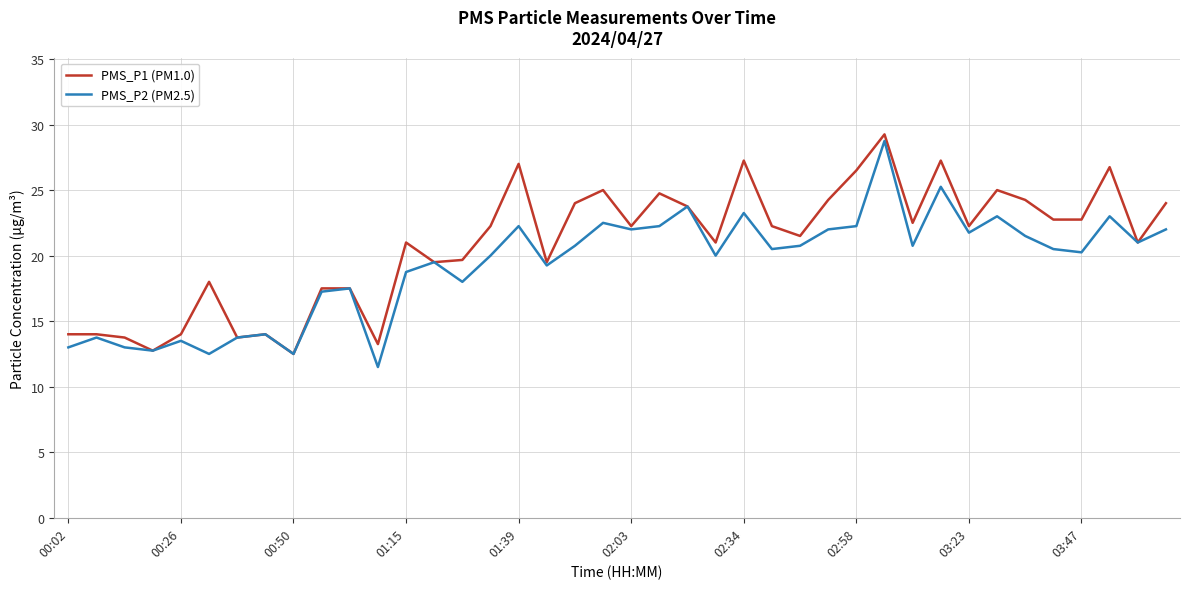

What is the minimum value for PMS_P1 (PM1.0)?

12.5